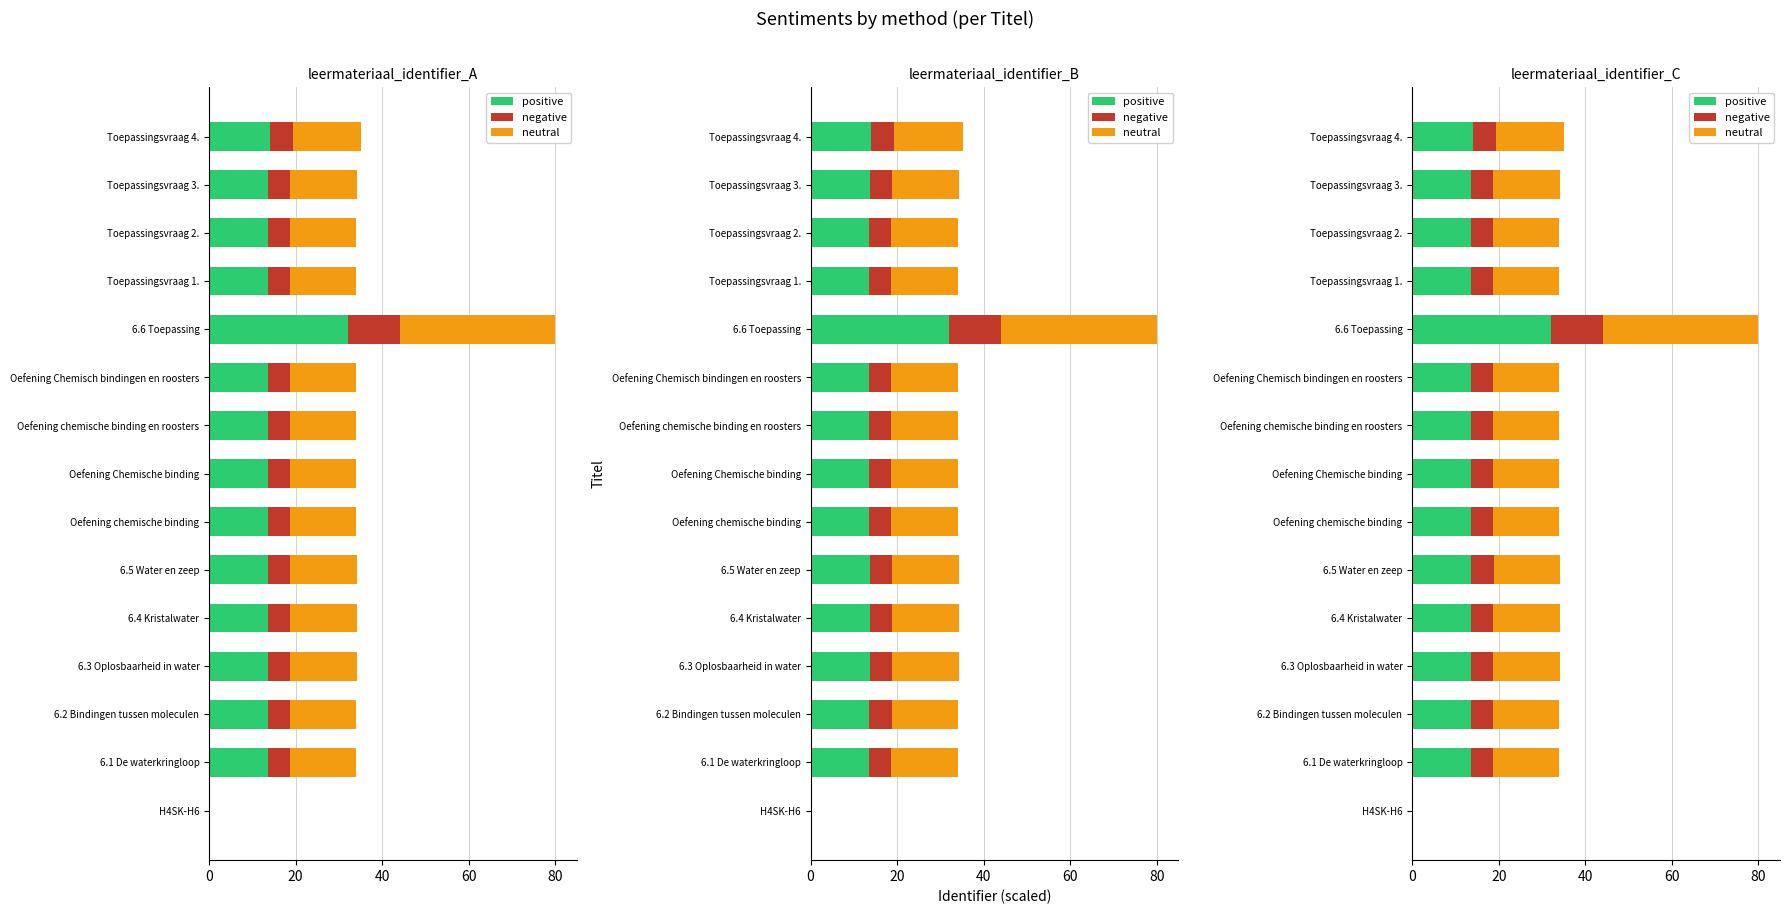

How many data points in positive are less than 13?

1